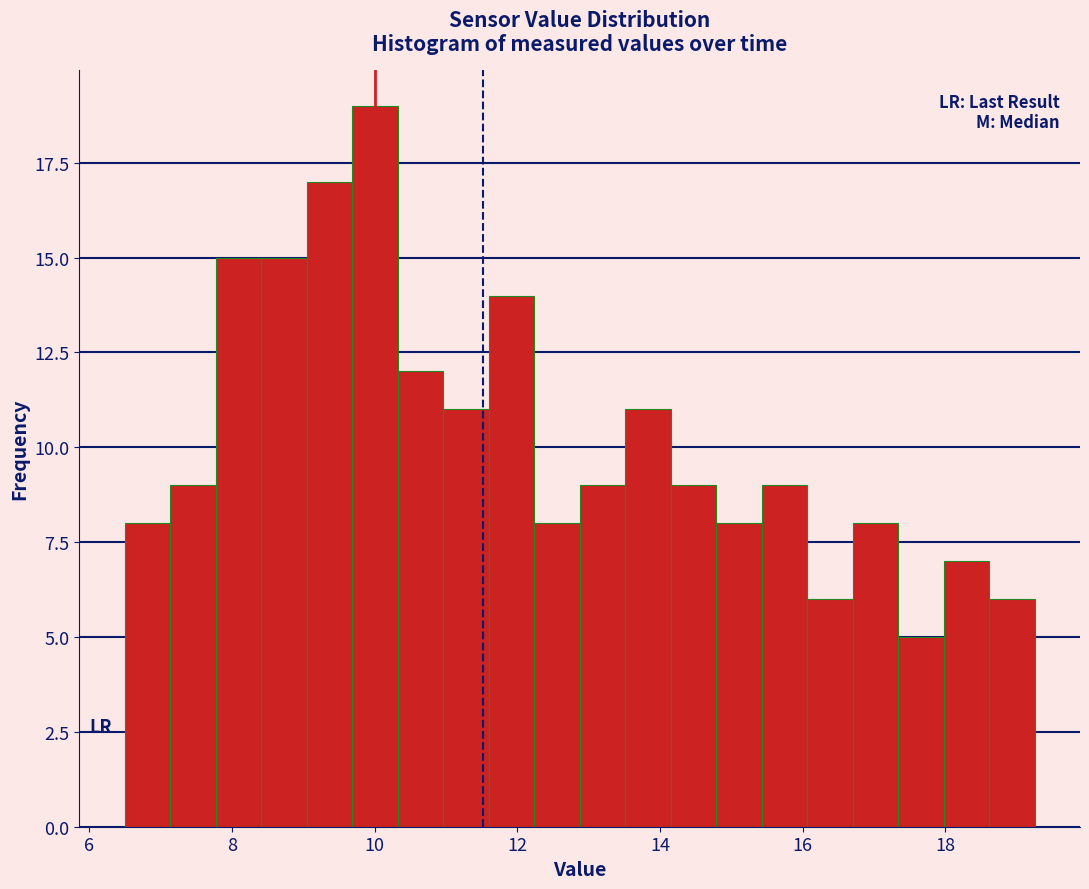

Around what value on the x-axis is the tallest bar? Give the approximate position of its centre, as read against the axis.

10.0